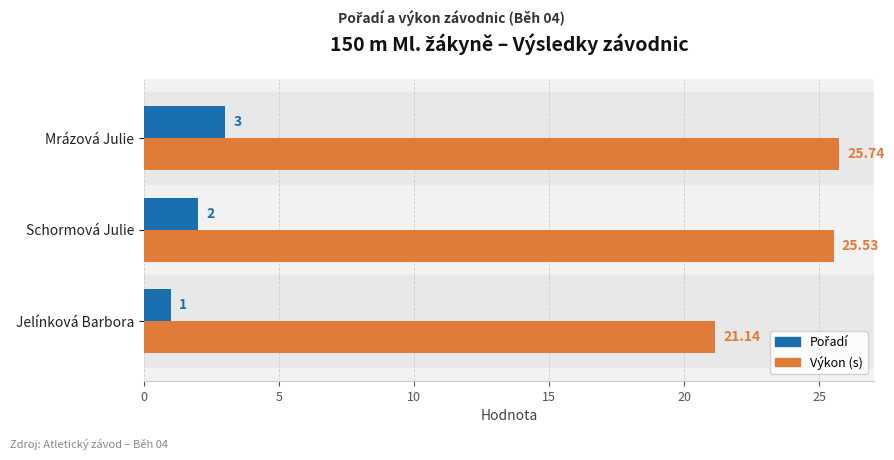

At which category is the sum across all series the highest?

Mrázová Julie